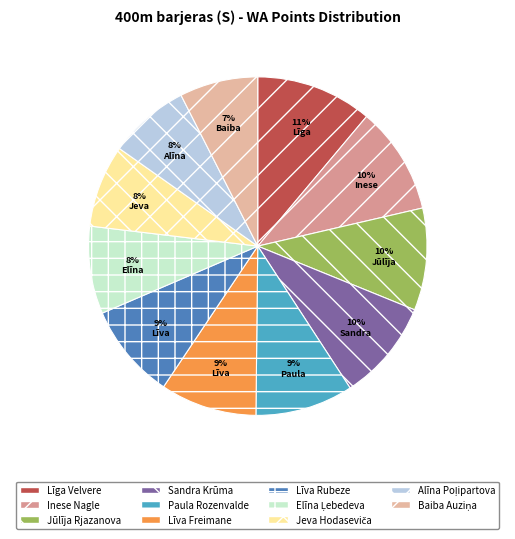

To the nearest percent, what percentage of the pie is Alīna Poļipartova?

8%